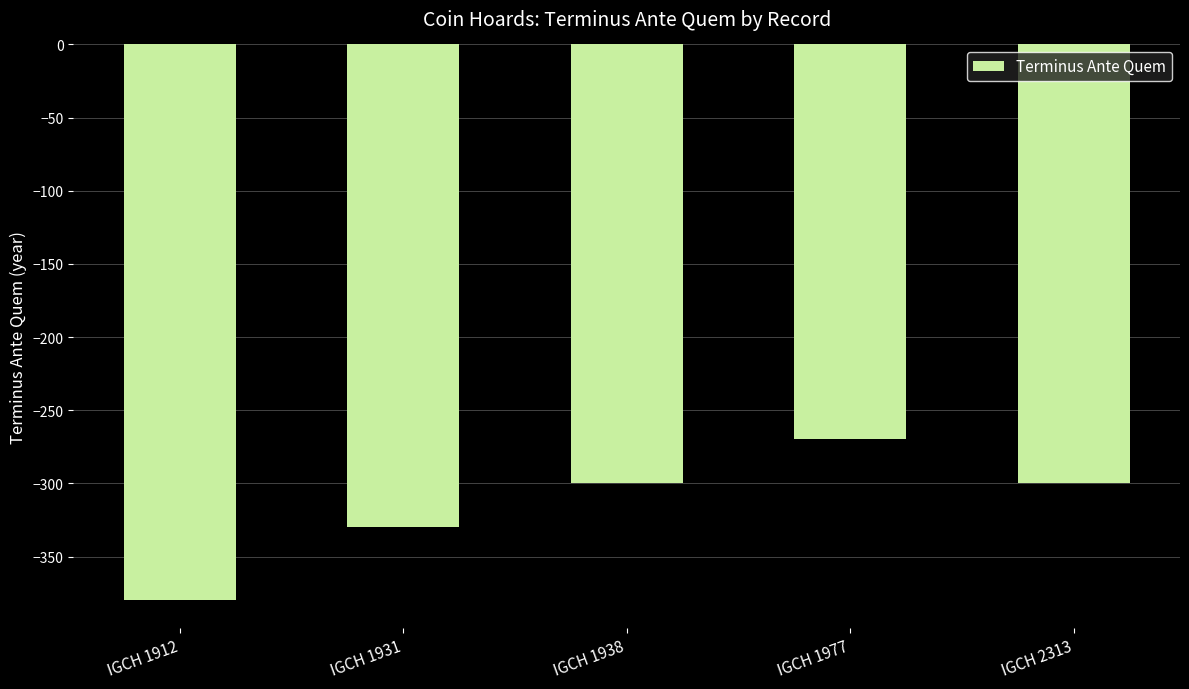

Which has a higher value, IGCH 1931 or IGCH 1977?

IGCH 1977